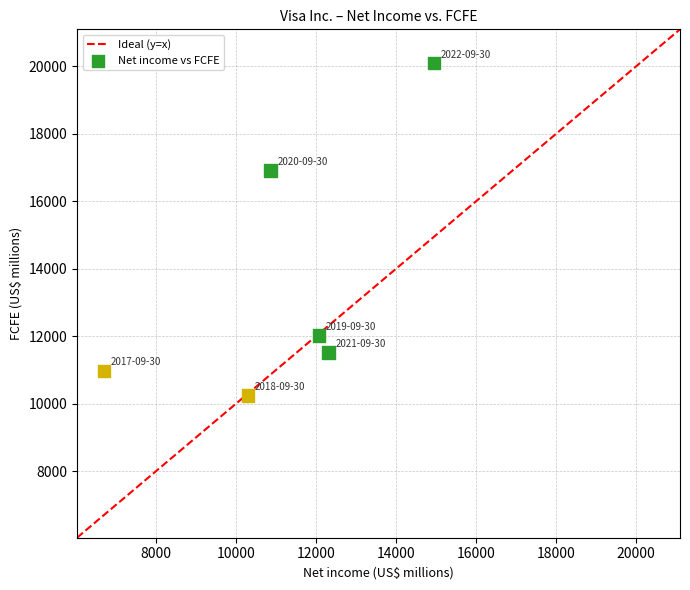

What Y value in the scatter plot is closest to 15171?

16916